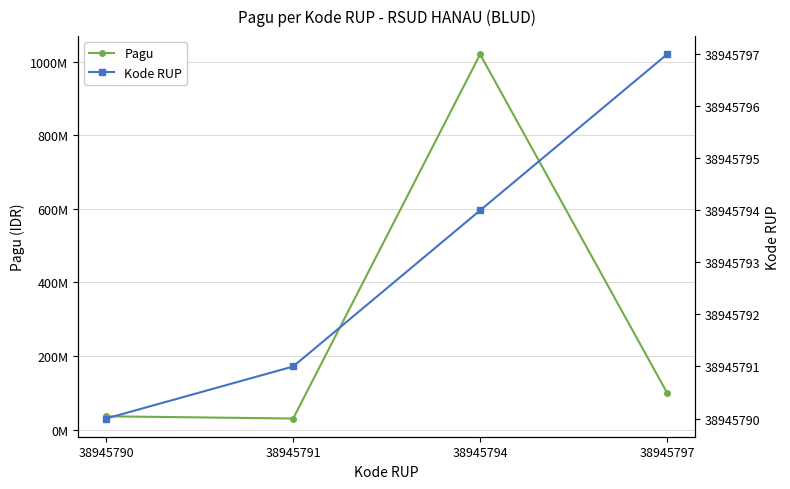

What are all the series names shown in the legend?

Pagu, Kode RUP